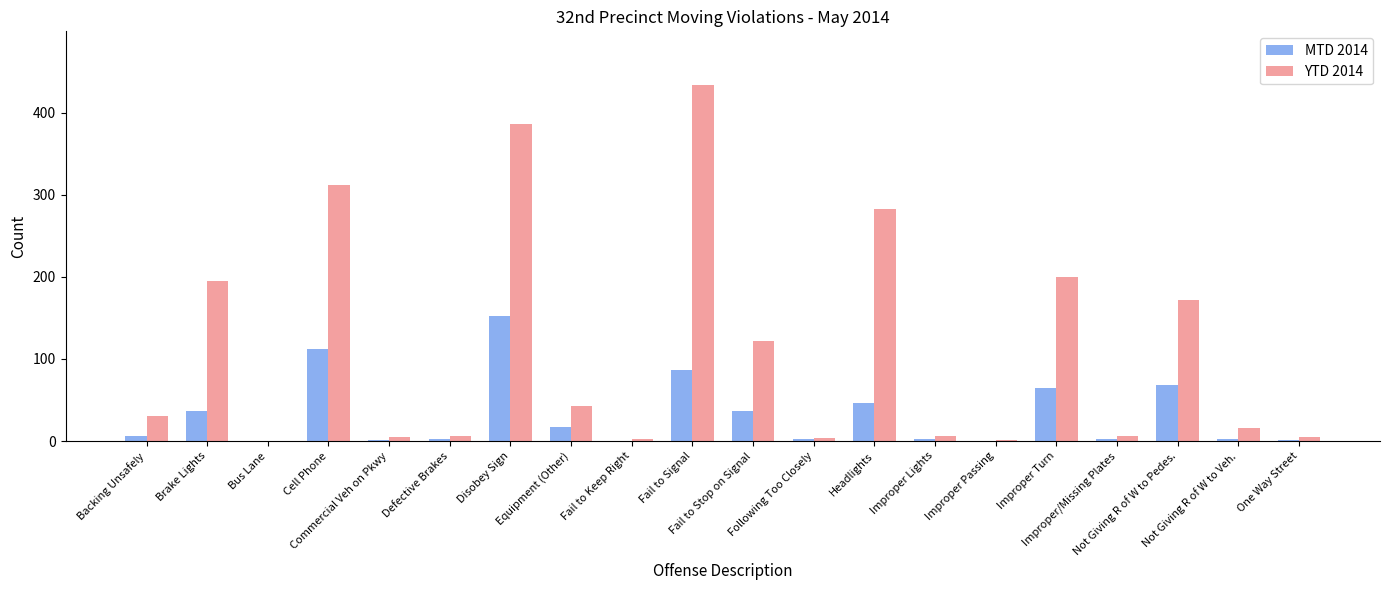

What is the maximum value shown in the chart?

434